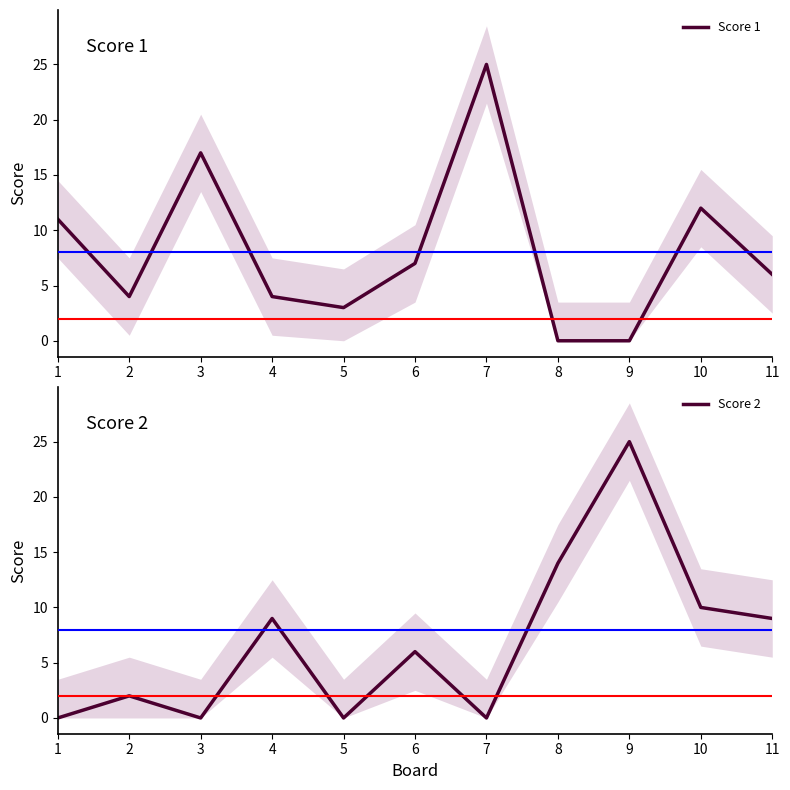

At how many categories does at least one series exceed 3?

10